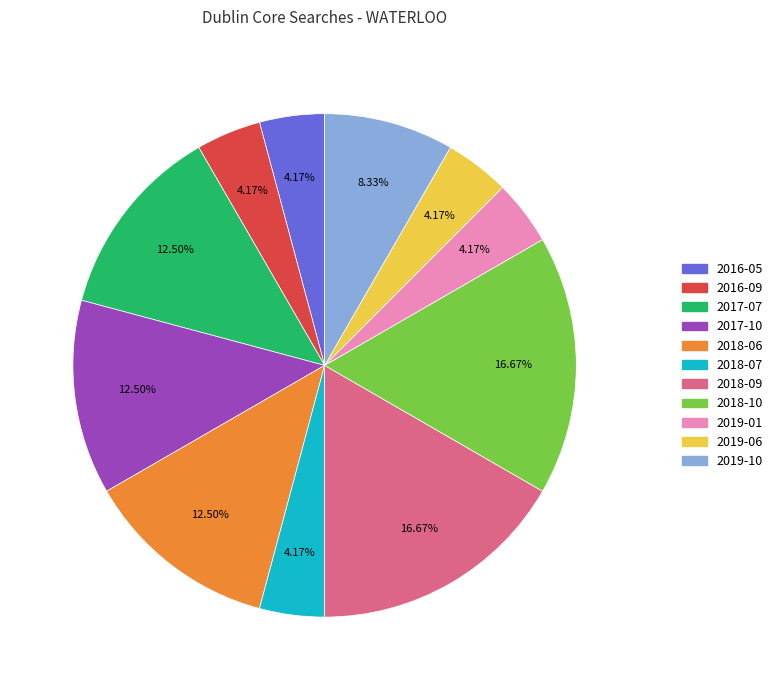

How many slices are in this pie chart?

11